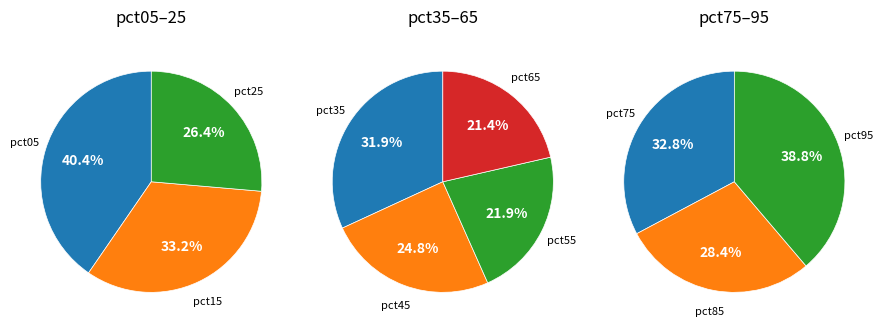

Which category has the biggest portion of the pie?

pct05